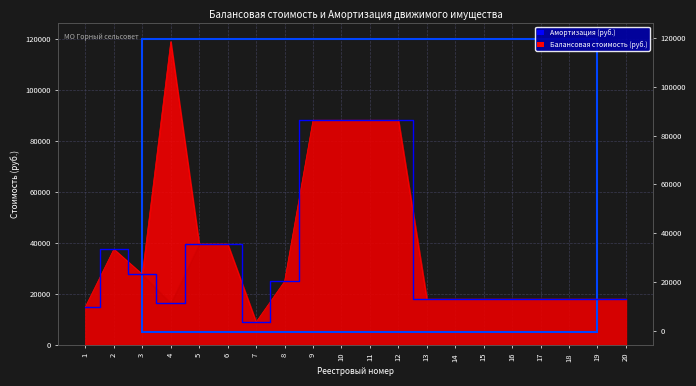

What is the sum of the Амортизация values at 4 and 17?

34545.5